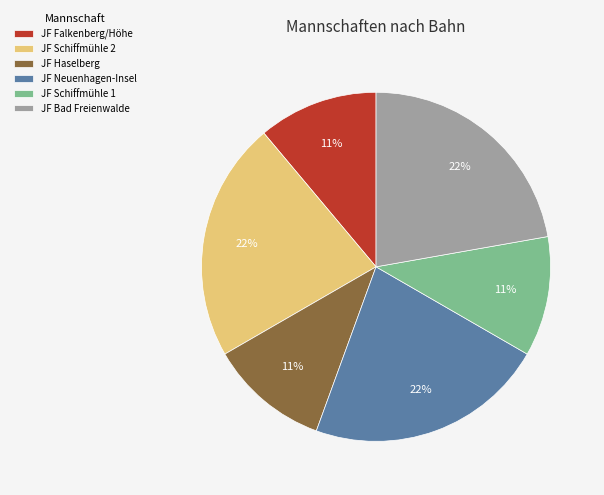

Does JF Schiffmühle 2 account for over 50% of the chart?

No